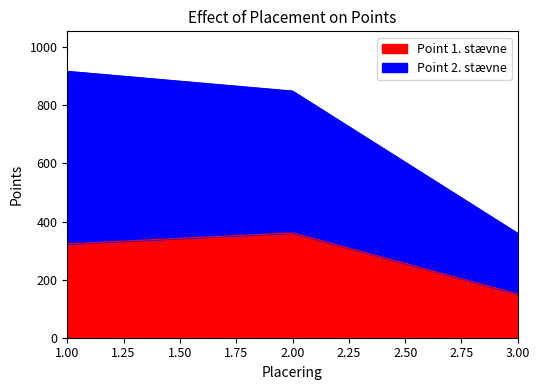

What is the difference between the Point 2. stævne values at 3 and 2?

490